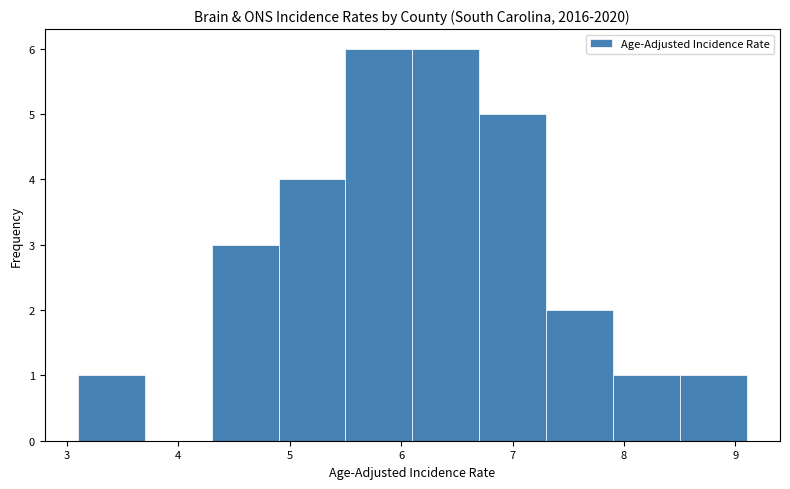

What is the height of the bar covering 7.3 to 7.9 on the x-axis? The values are not printed on the chart, so give them approximately, as read against the axis.

2